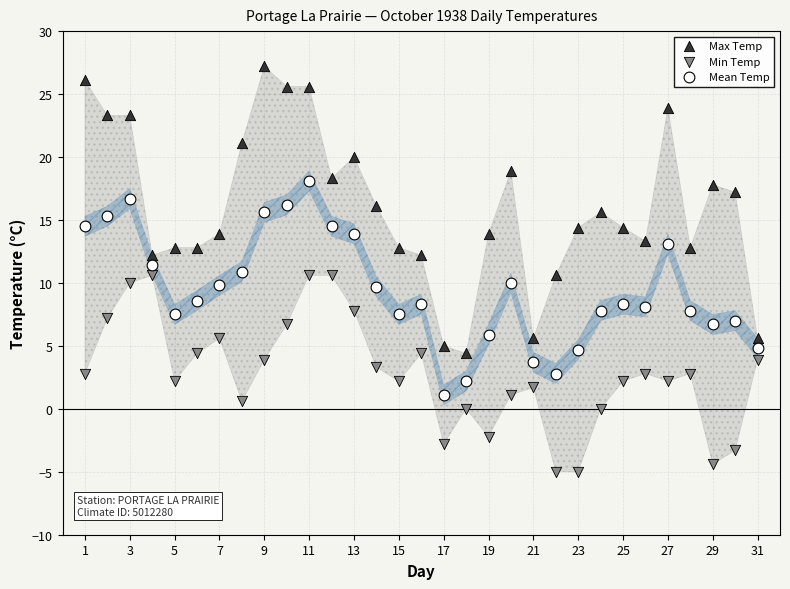

Which series reaches the maximum Y coordinate?

Max Temp